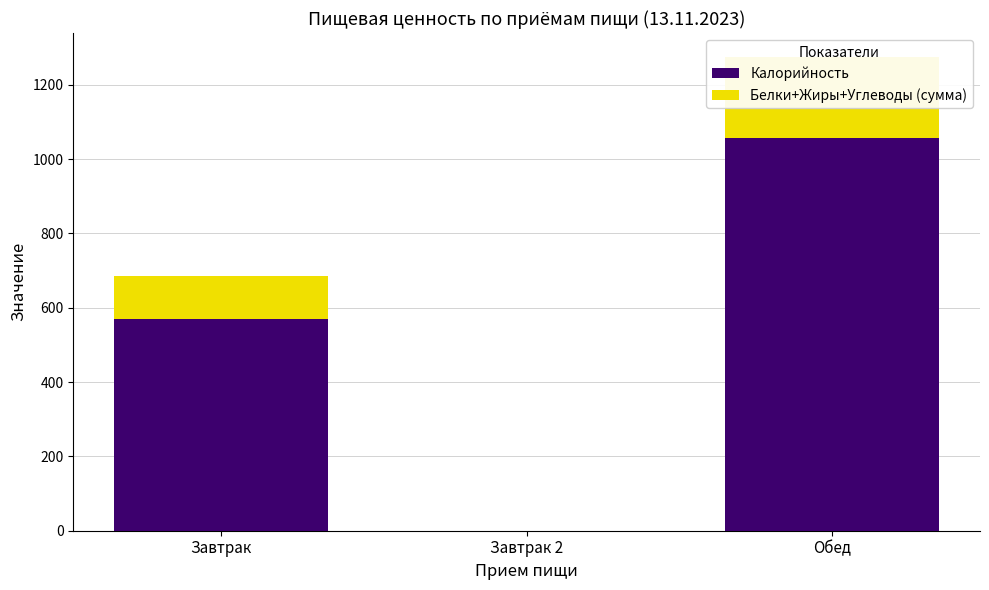

At which label does Белки+Жиры+Углеводы (сумма) reach its peak?

Обед